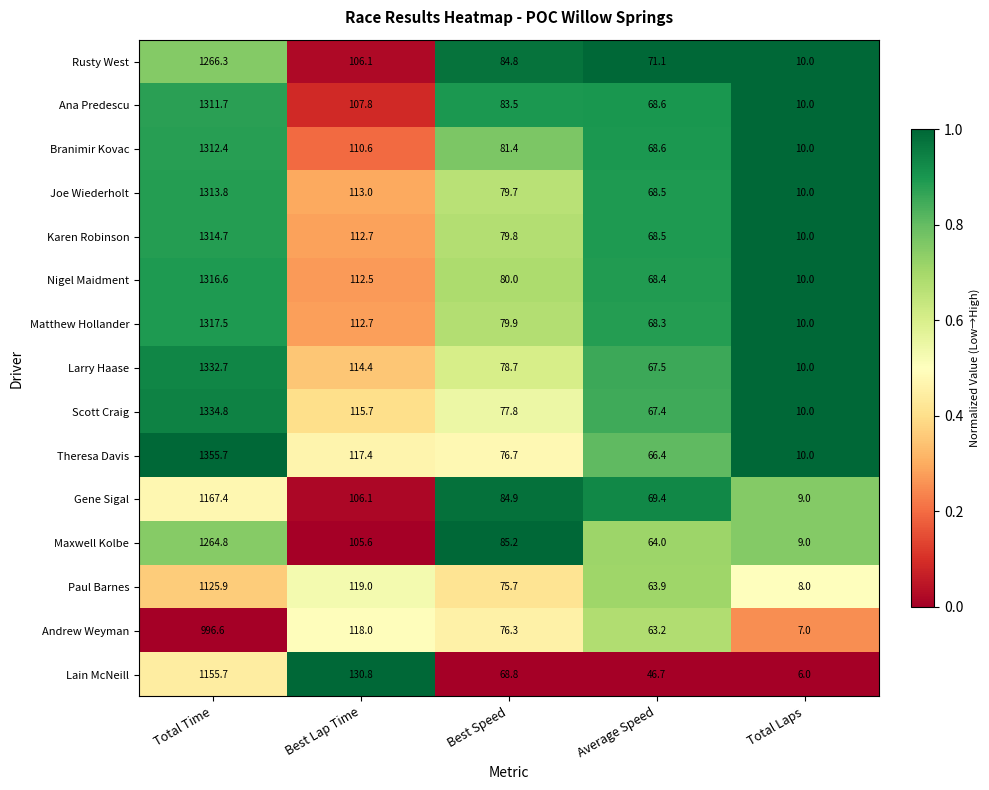

At which category is the sum across all series the highest?

Total Time